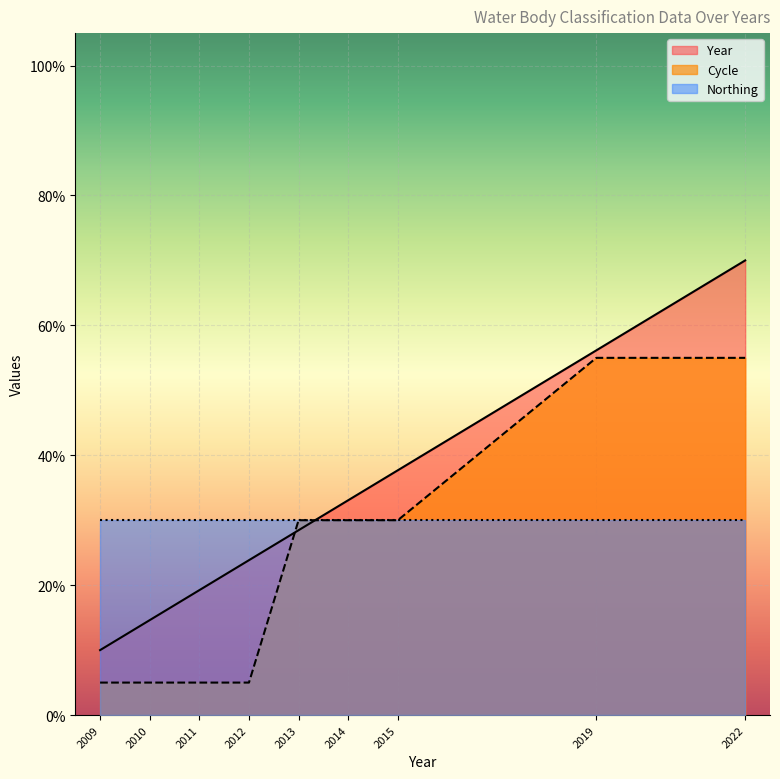

List the labels in order of Year value, largest first.

2022, 2019, 2015, 2014, 2013, 2012, 2011, 2010, 2009